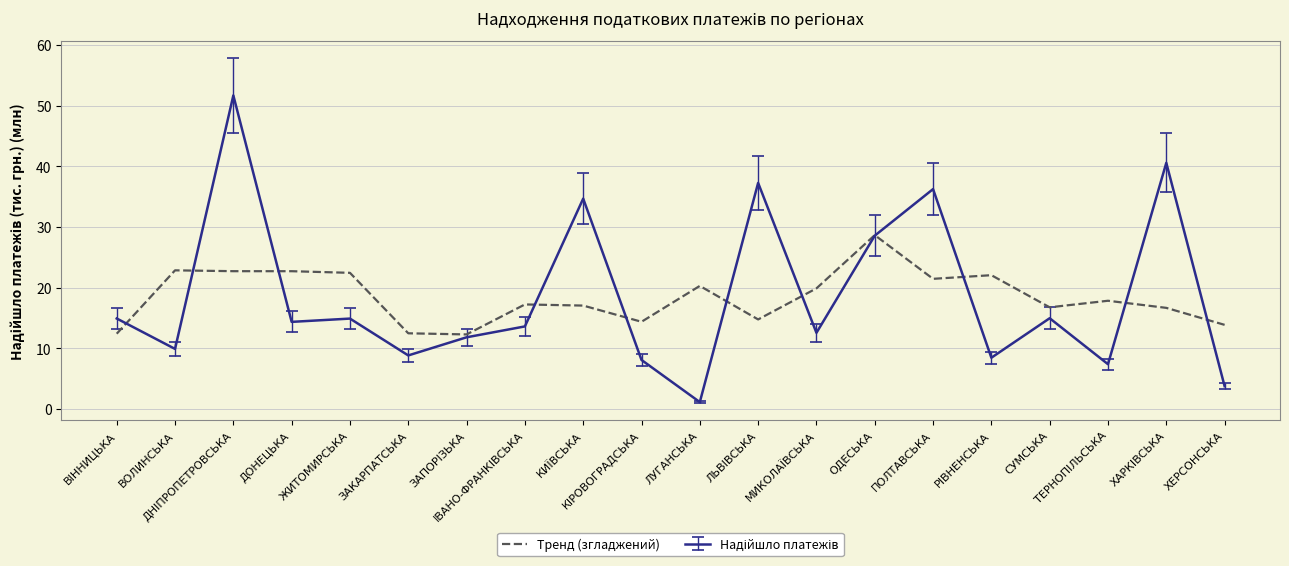

Which category has the lowest value across all series?

ЛУГАНСЬКА